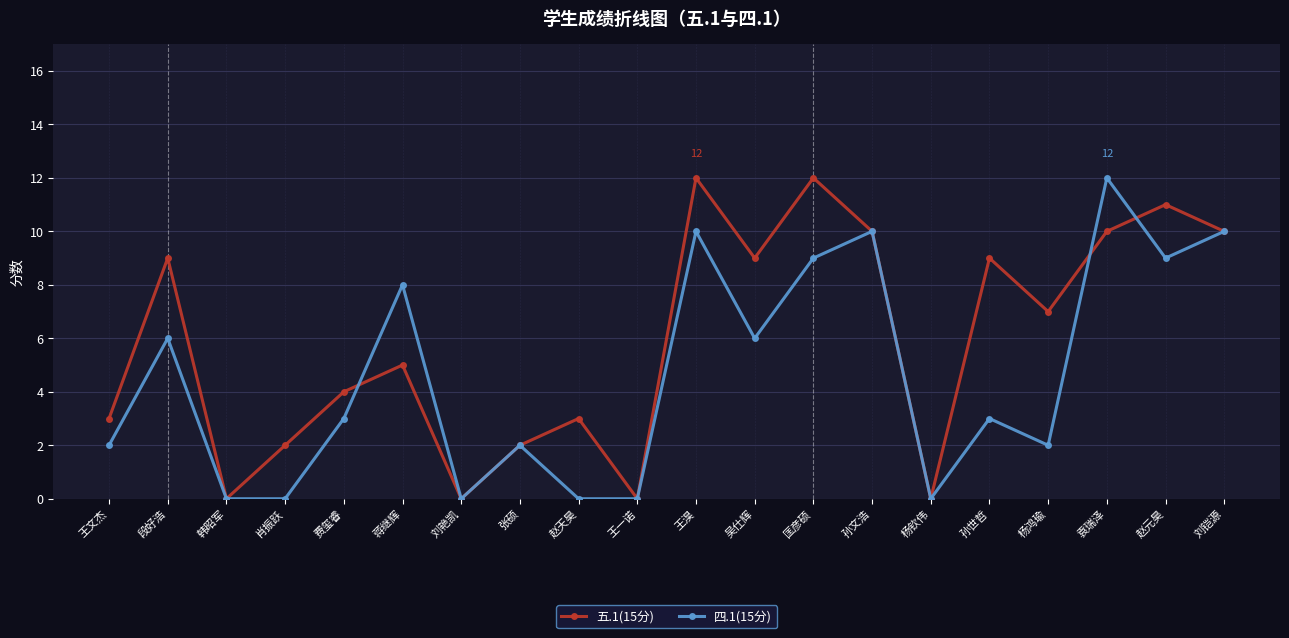

True or false: 五.1(15分) has more than 0 points higher than both neighbors.

True